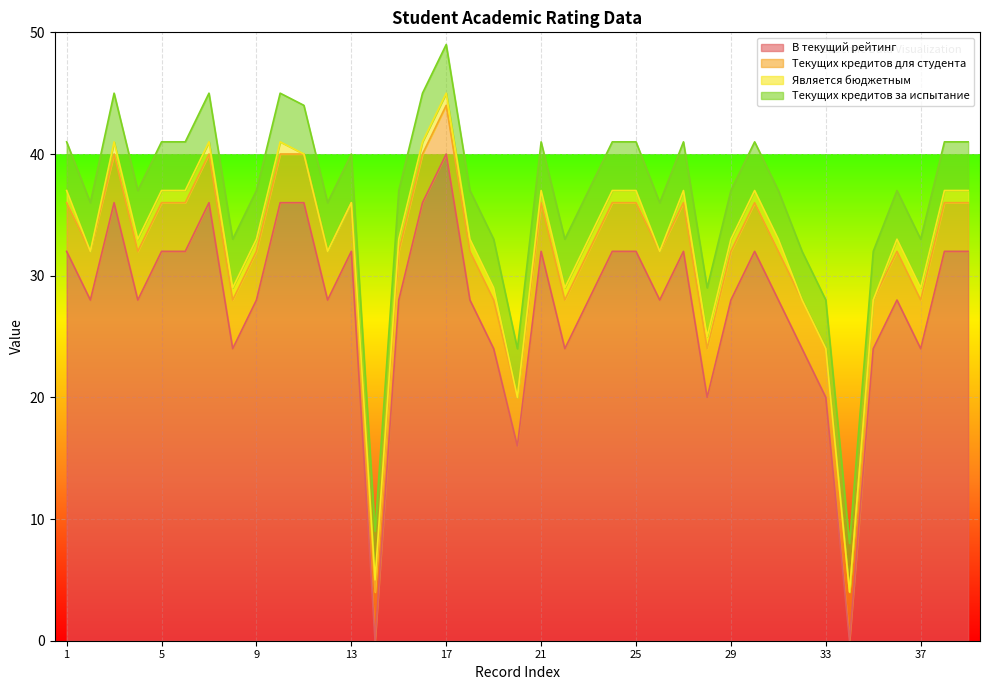

Count the Является бюджетным values in the range 0 to 1.

39